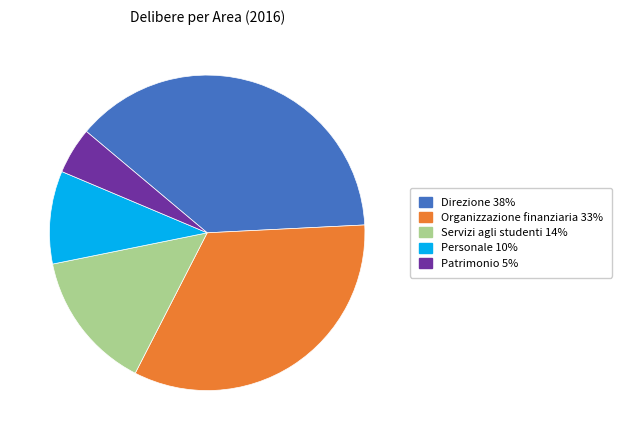

Rank the categories by value from highest to lowest.

Direzione, Organizzazione finanziaria, Servizi agli studenti, Personale, Patrimonio